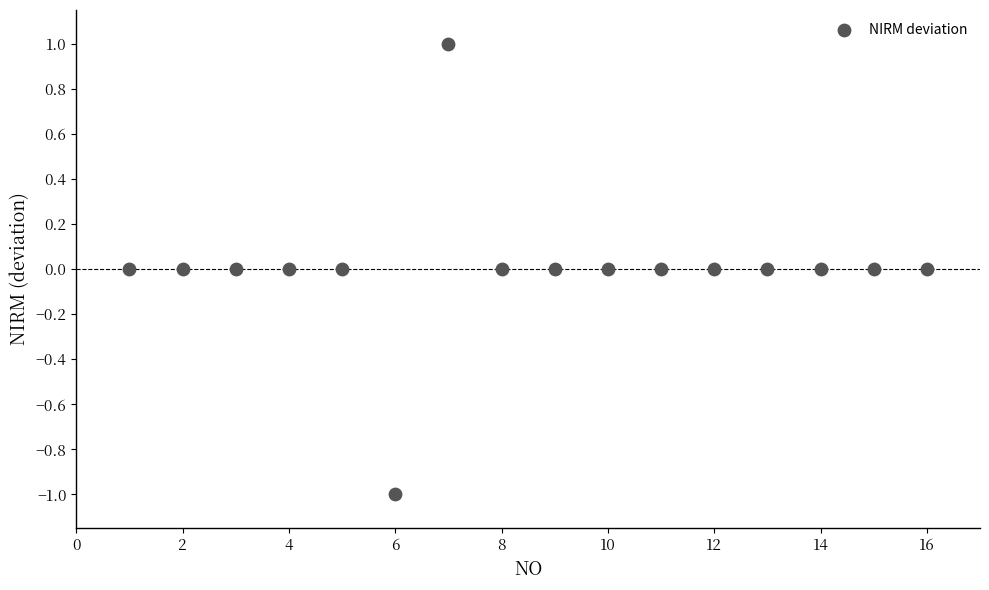

What is the range of X values (max minus min)?

15.0